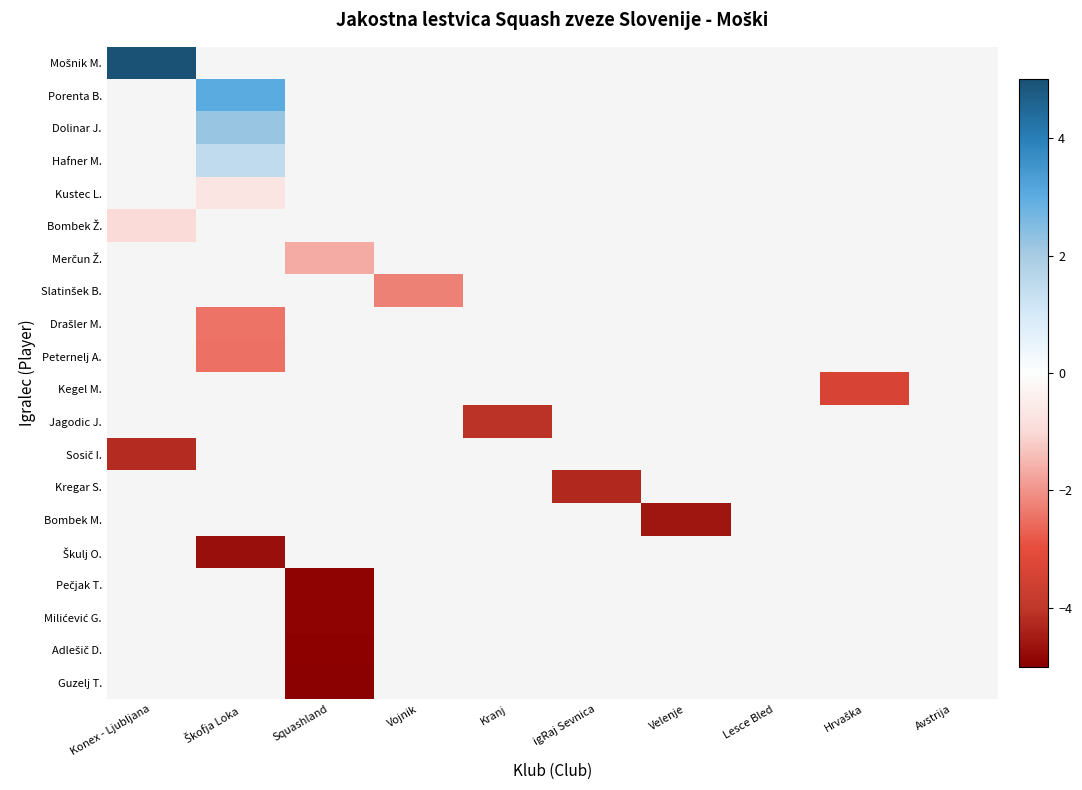

What is the approximate value of Škulj O. at Škofja Loka?

-4.7